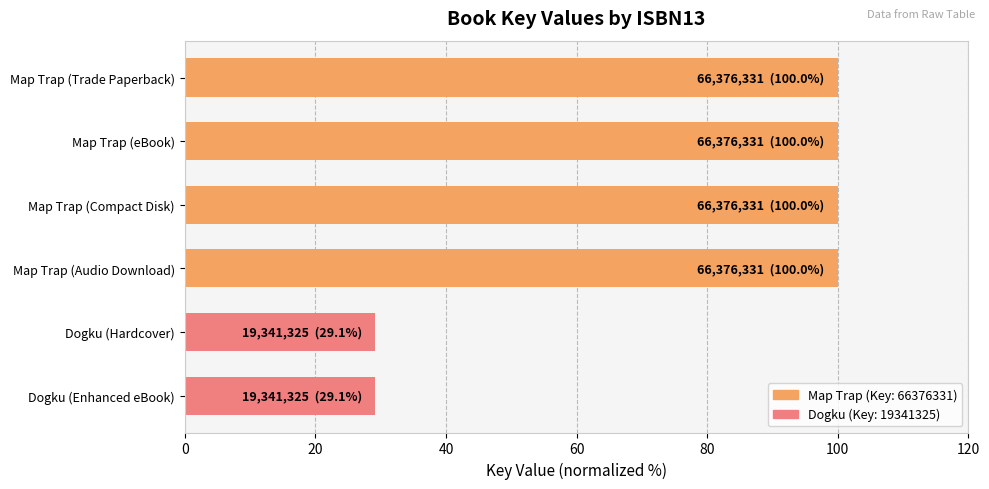

What is the sum of the values at Dogku (Enhanced eBook) and Map Trap (Audio Download)?

129.1